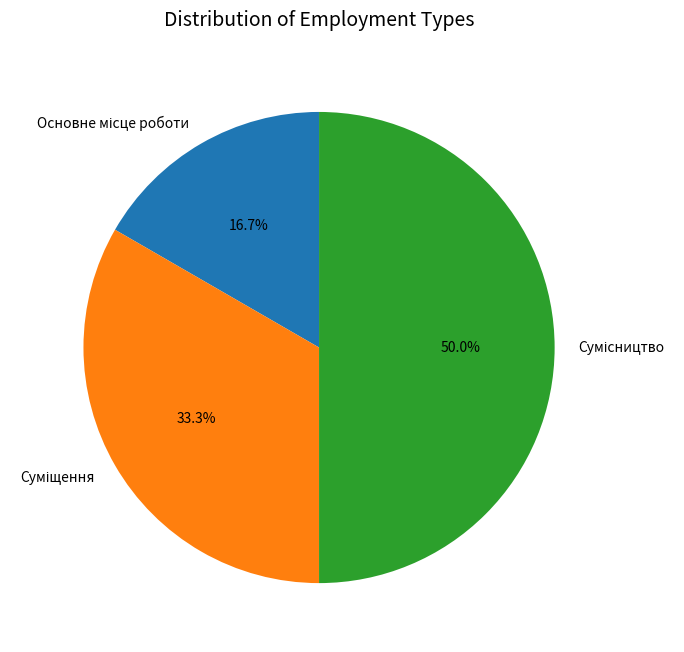

To the nearest percent, what is the average slice percentage?

33%